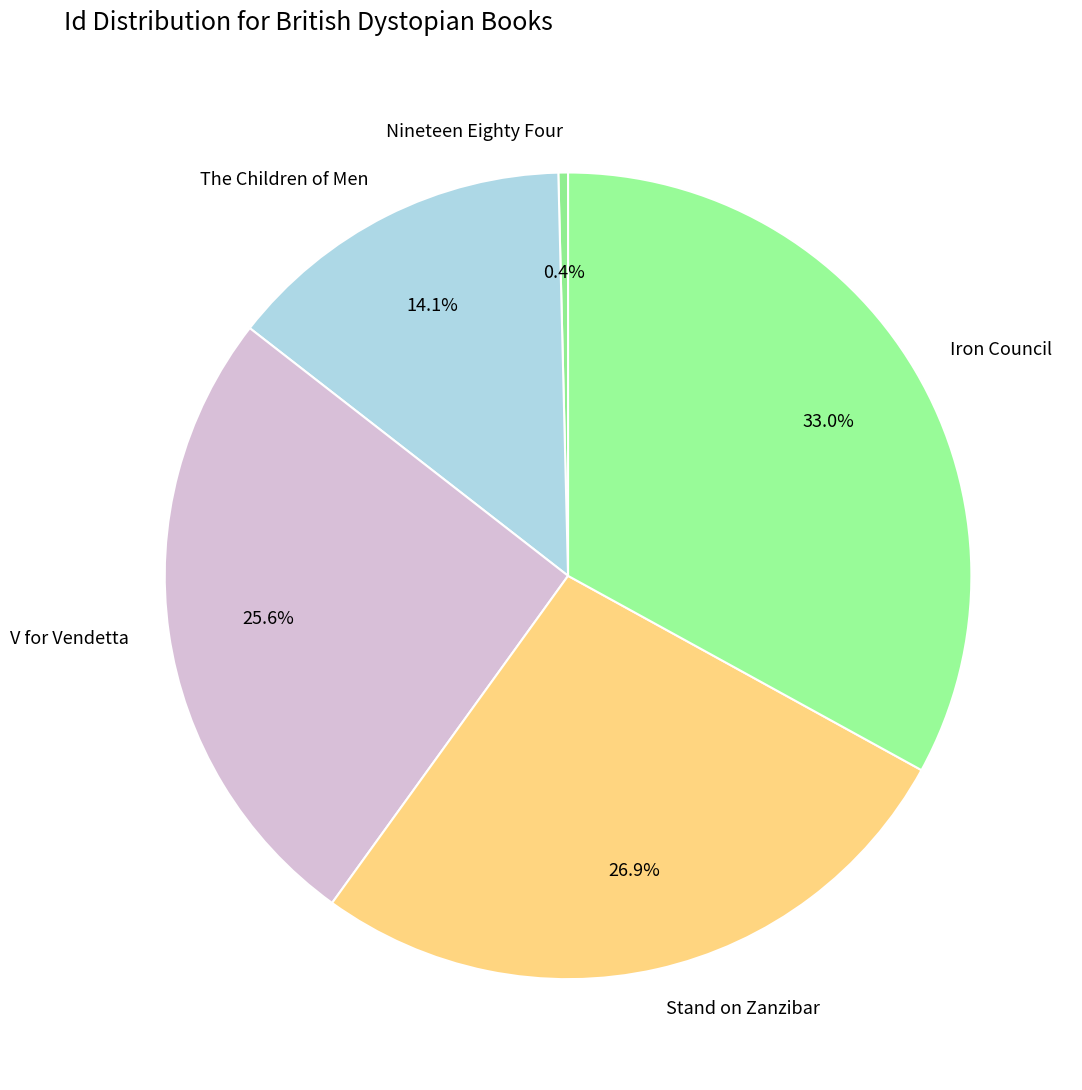

To the nearest percent, what is the combined percentage of Stand on Zanzibar and Nineteen Eighty Four?

27%